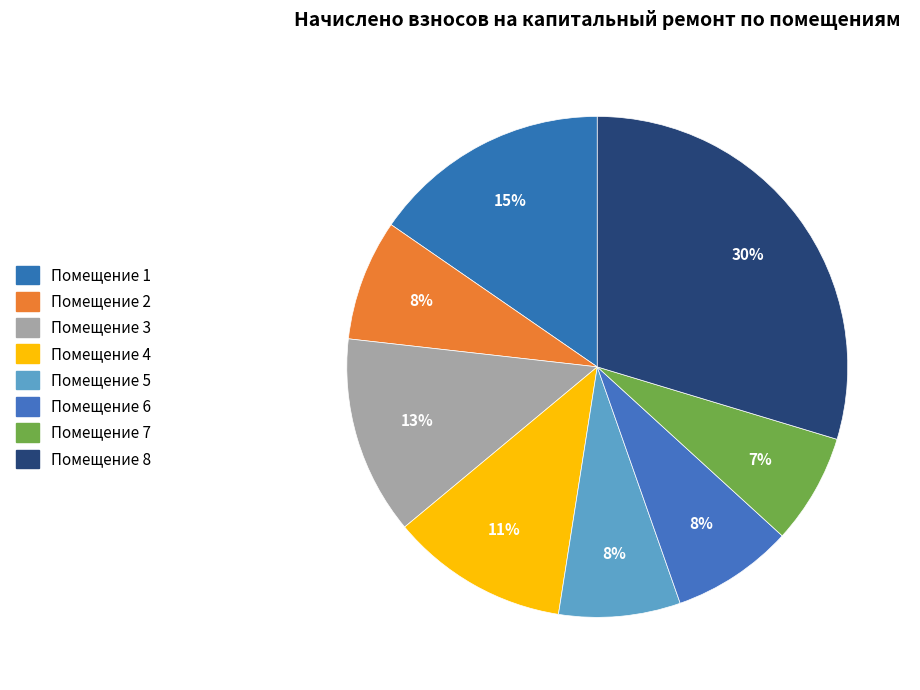

Count the number of slices in the pie.

8